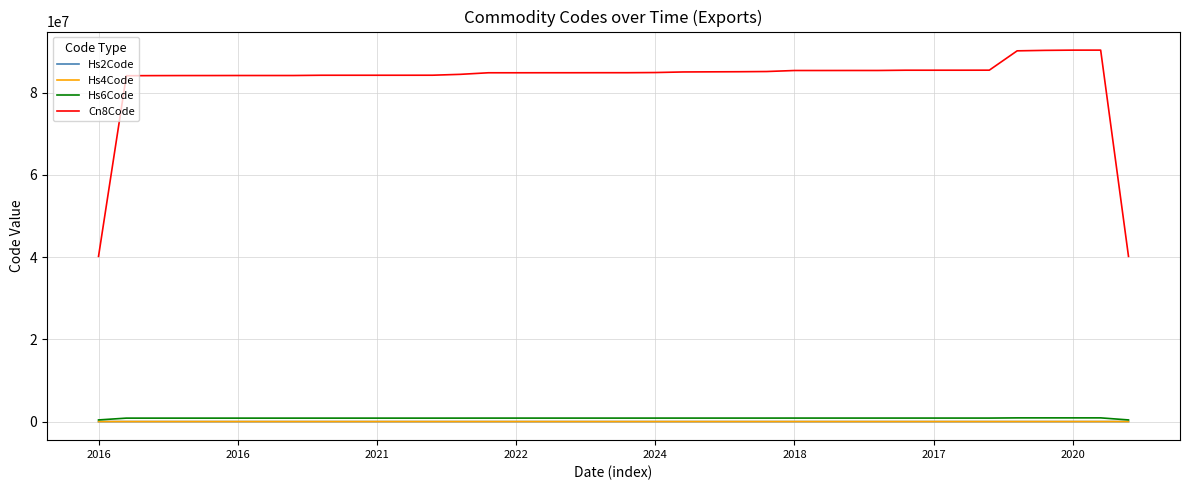

What is the maximum value shown in the chart?

90321020